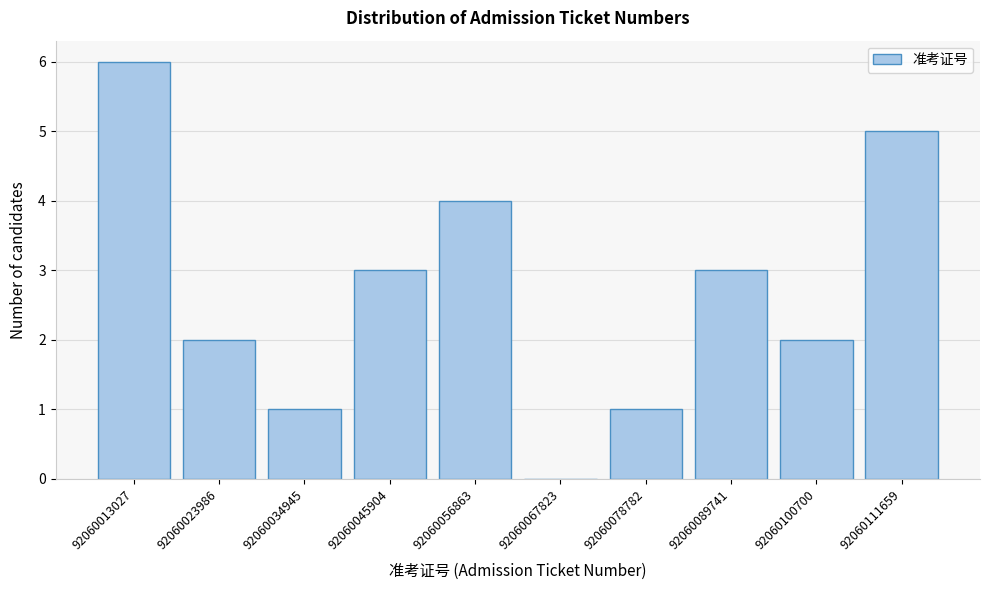

Reading right to left, list all the values displayed in this chart.

92060111659=5	92060100700=2	92060089741=3	92060078782=1	92060067823=0	92060056863=4	92060045904=3	92060034945=1	92060023986=2	92060013027=6